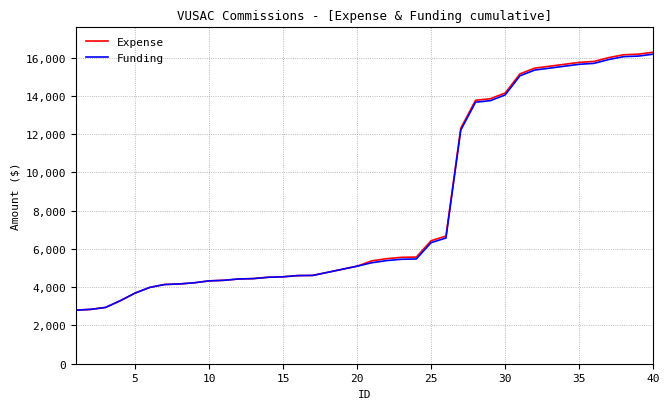

What is the minimum value for Expense?

2800.0